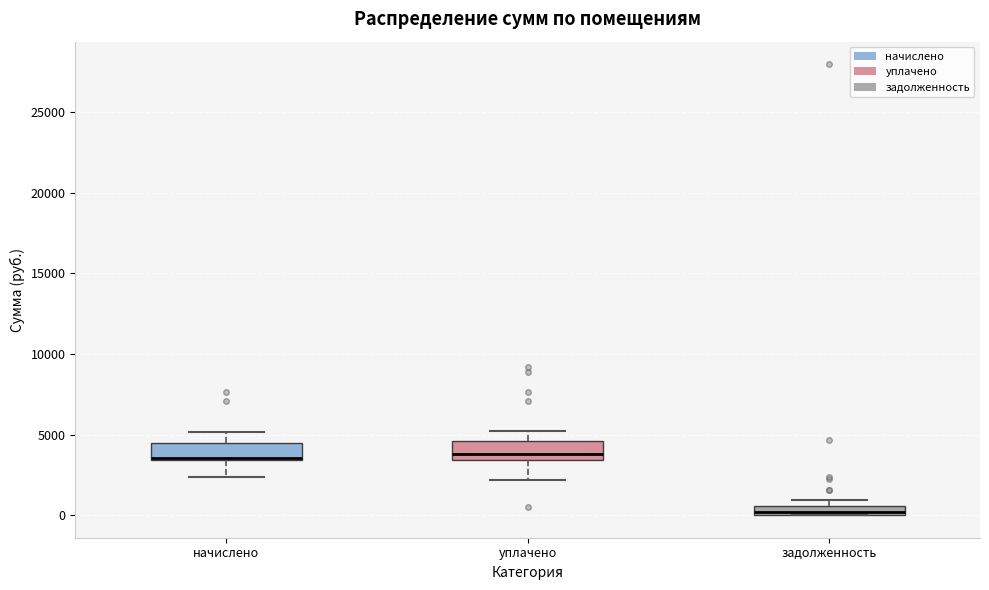

Where is the lower edge of the box for задолженность on the y-axis? The values are not printed on the chart, so give them approximately, as read against the axis.

0